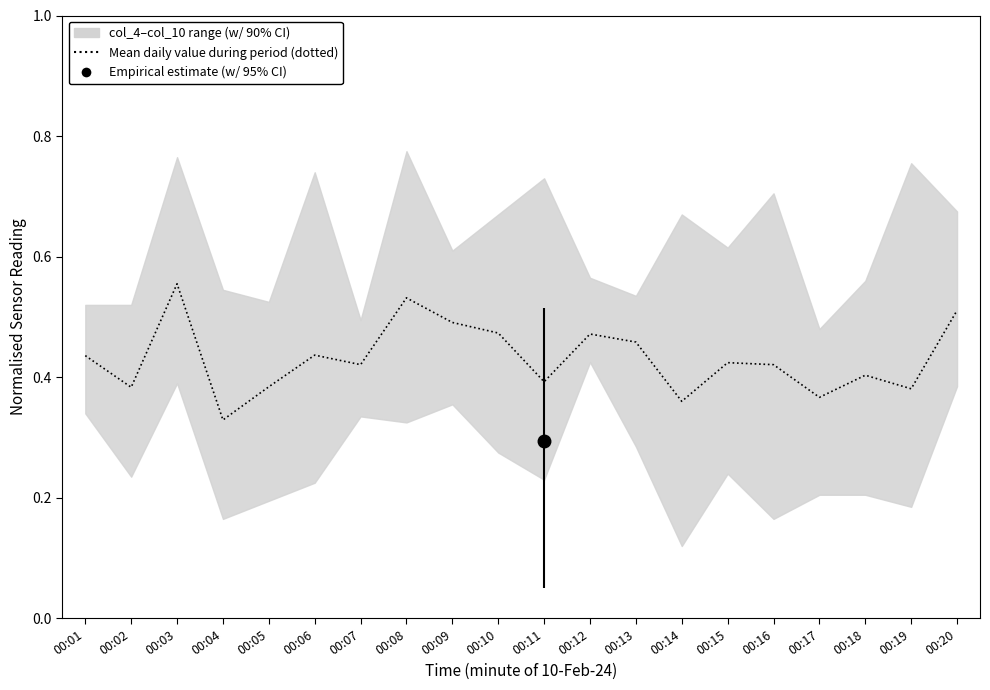

What is the approximate value at 00:16?

0.4